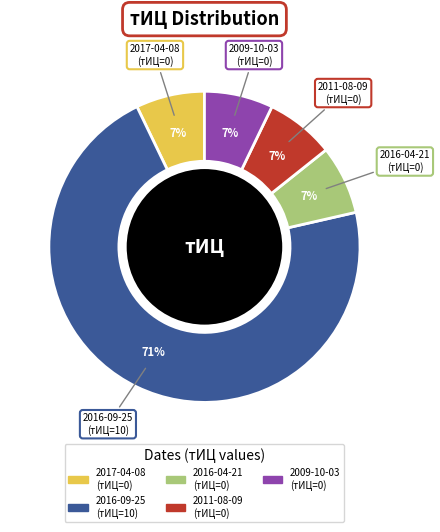

Count the number of slices in the pie.

5